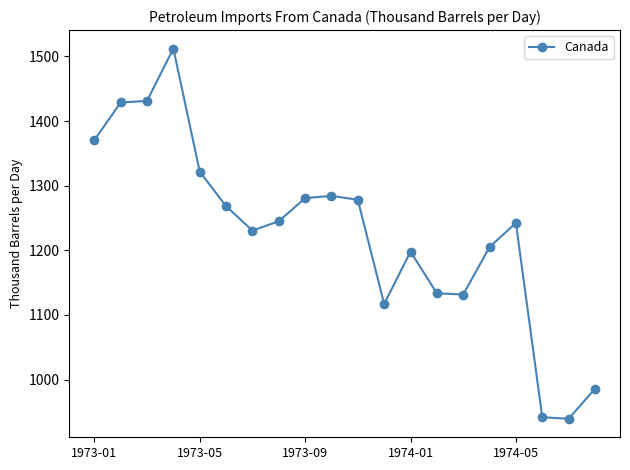

True or false: there are more than 1 points higher than both neighbors.

True